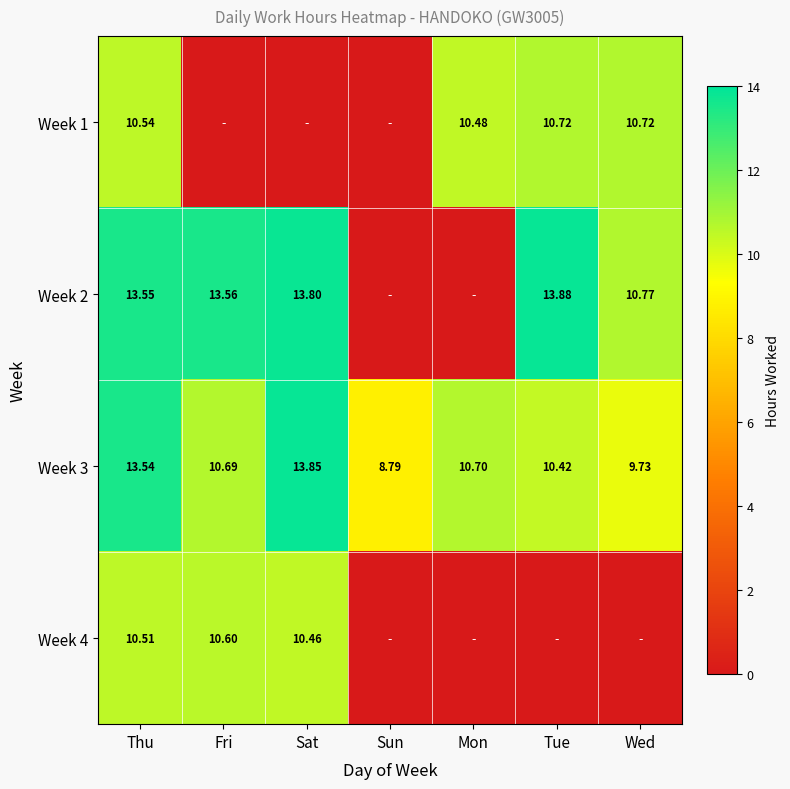

Count the number of data series in this chart.

4